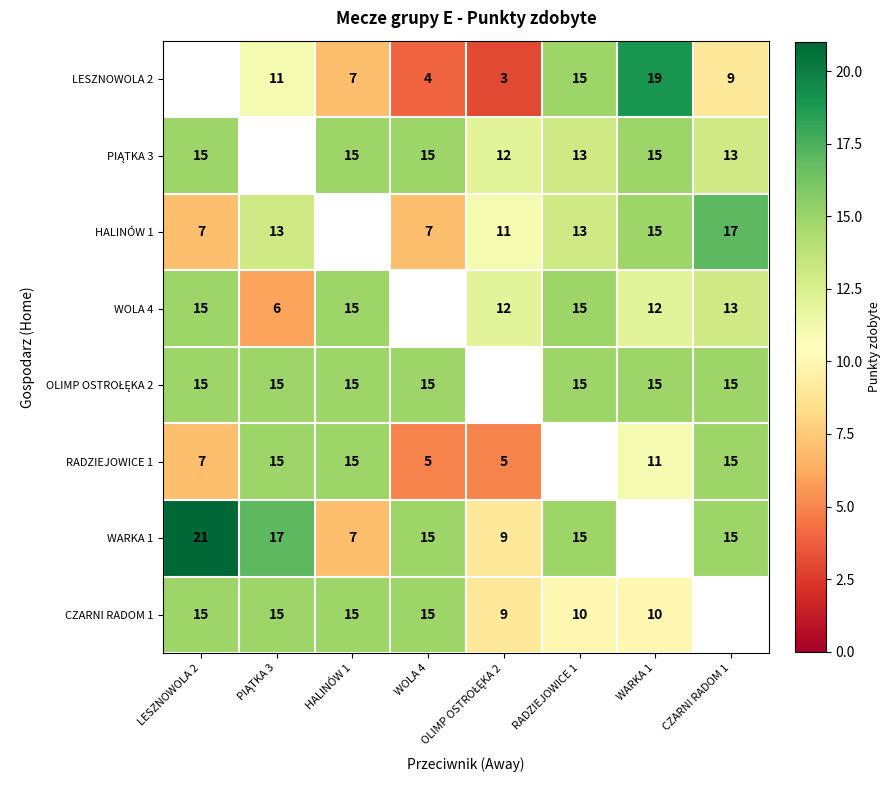

The value of HALINÓW 1 at CZARNI RADOM 1 is 9. True or false?

False